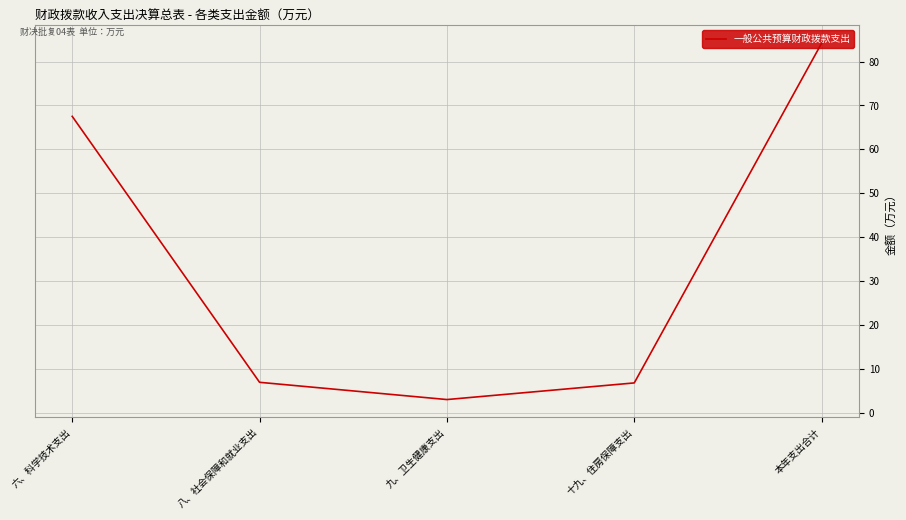

What is the average value?

33.7